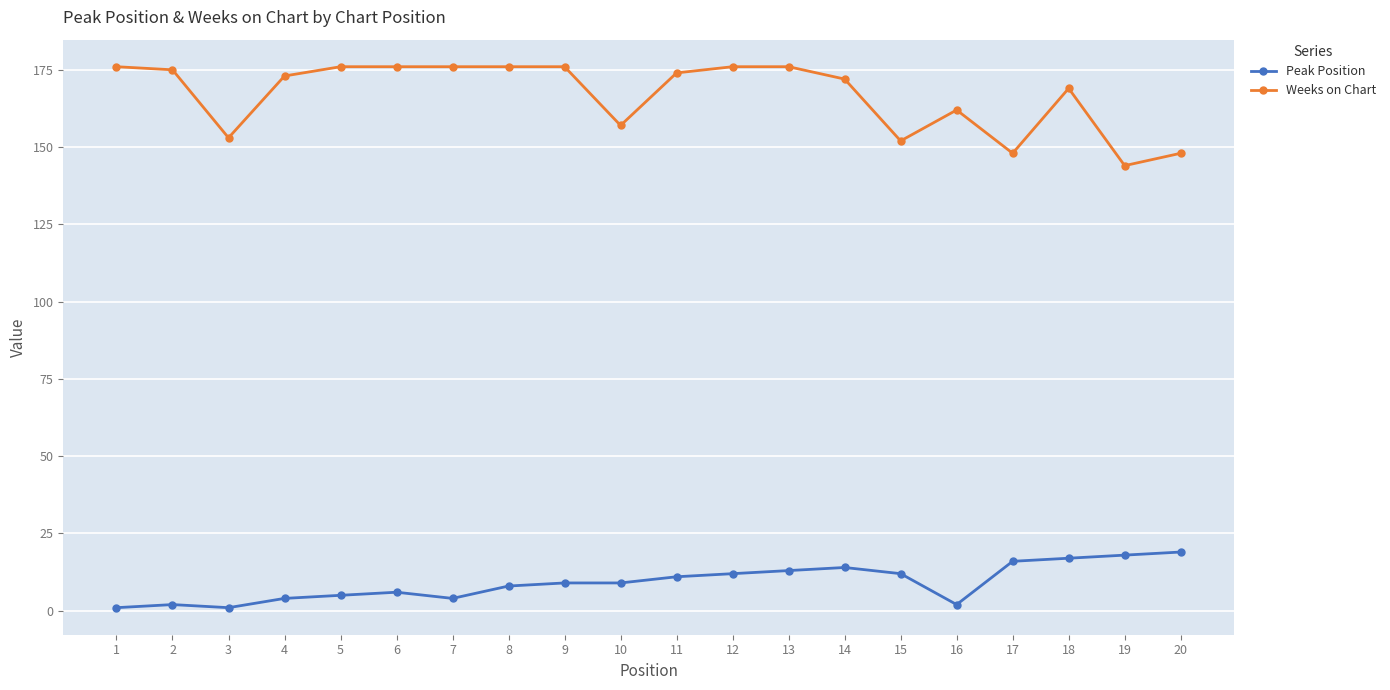

True or false: Peak Position and Weeks on Chart intersect in this chart.

False